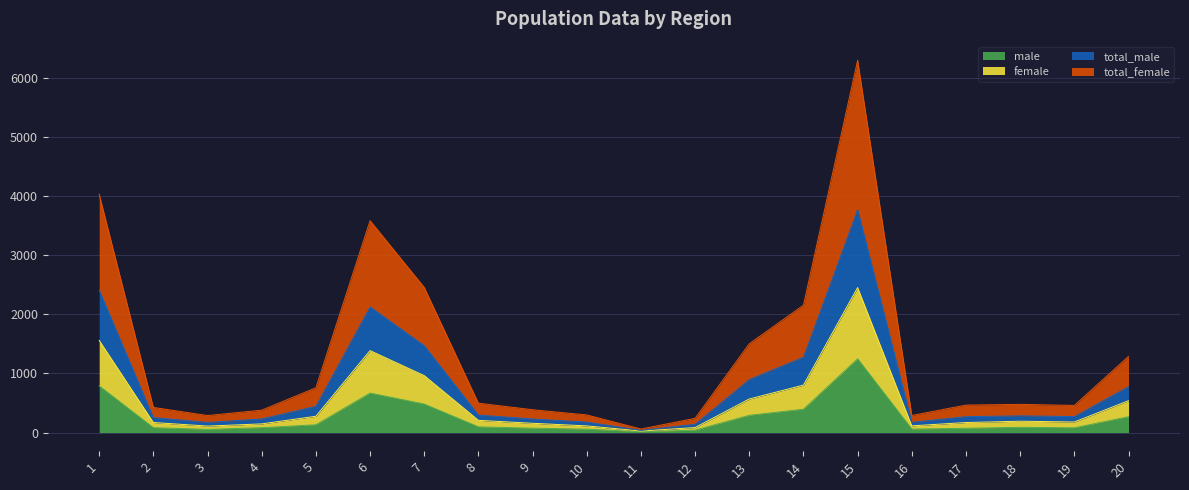

Rank the series by their maximum value, from lowest to highest.

male, female, total_female, total_male